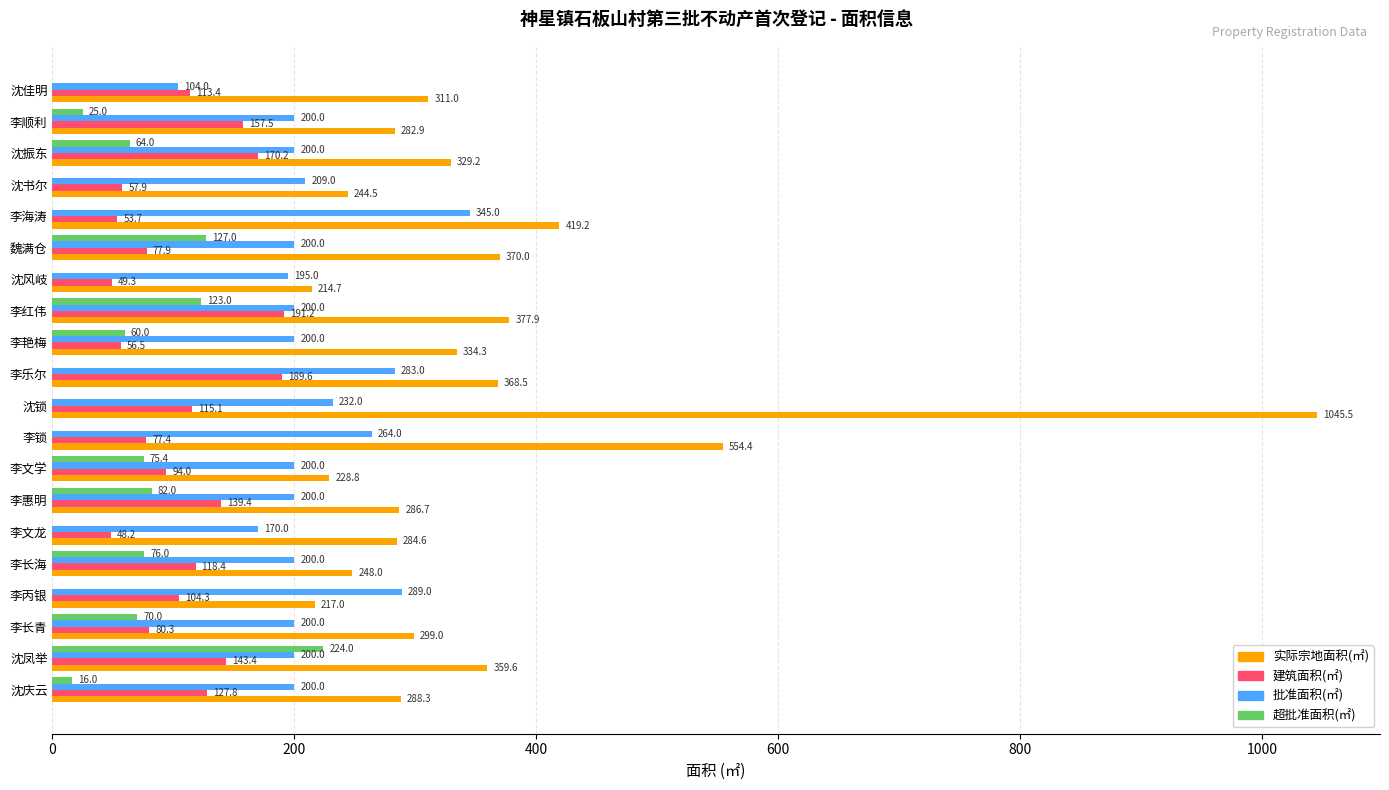

What is the sum of the 建筑面积(㎡) values at 沈书尔 and 李艳梅?

114.4